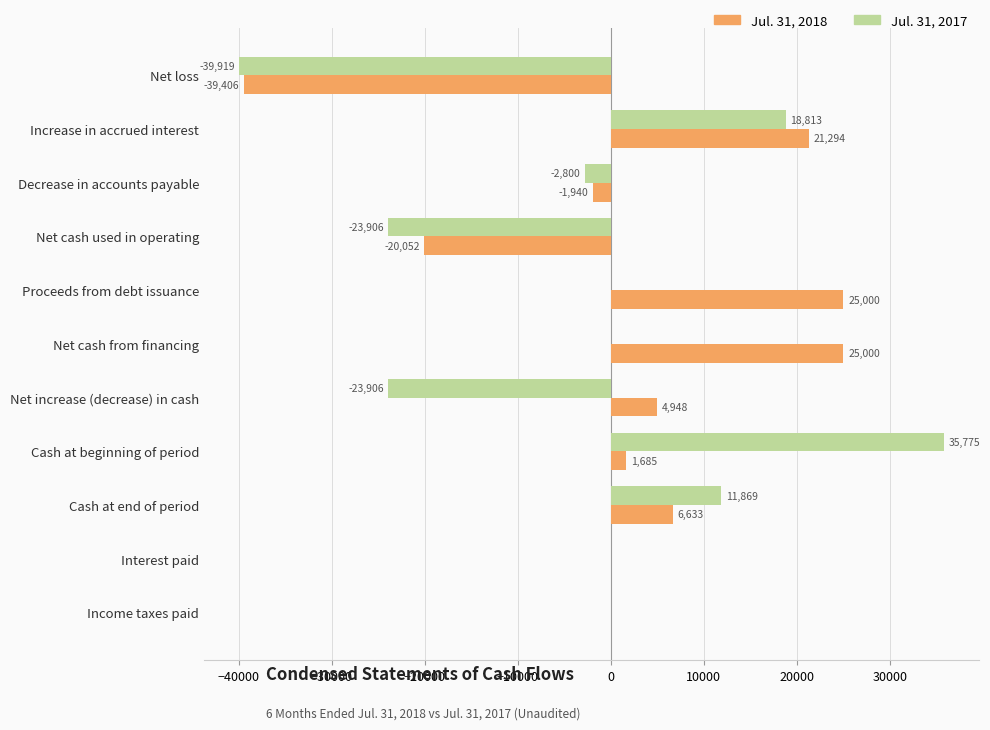

Which label corresponds to the largest value in the chart?

Cash at beginning of period